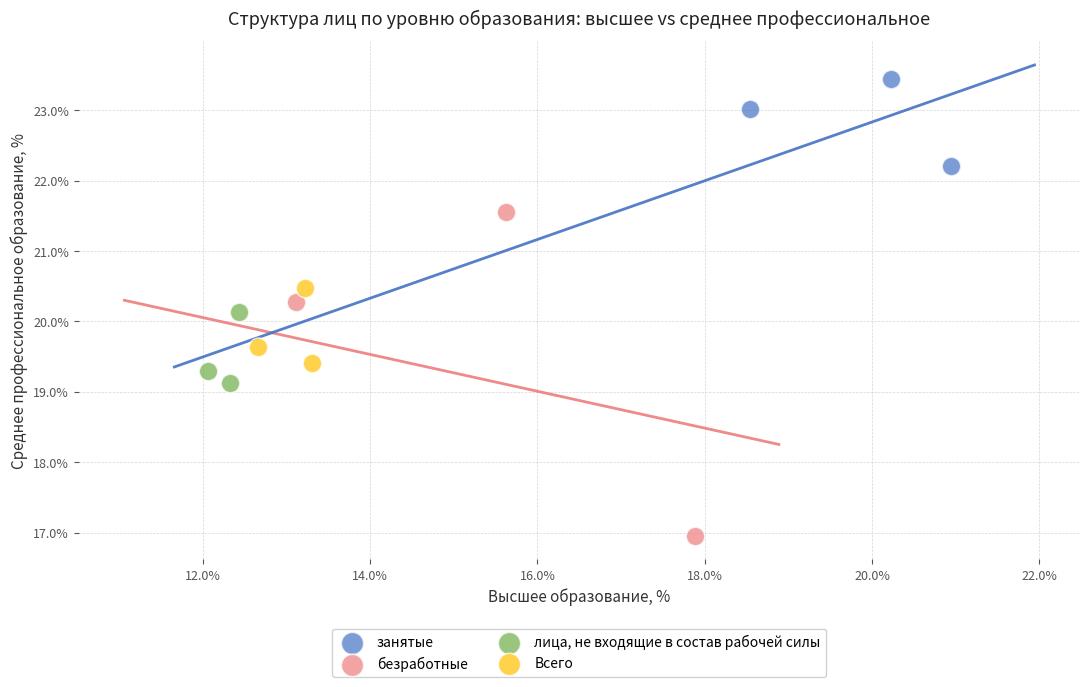

Which series contains the highest Y value?

занятые